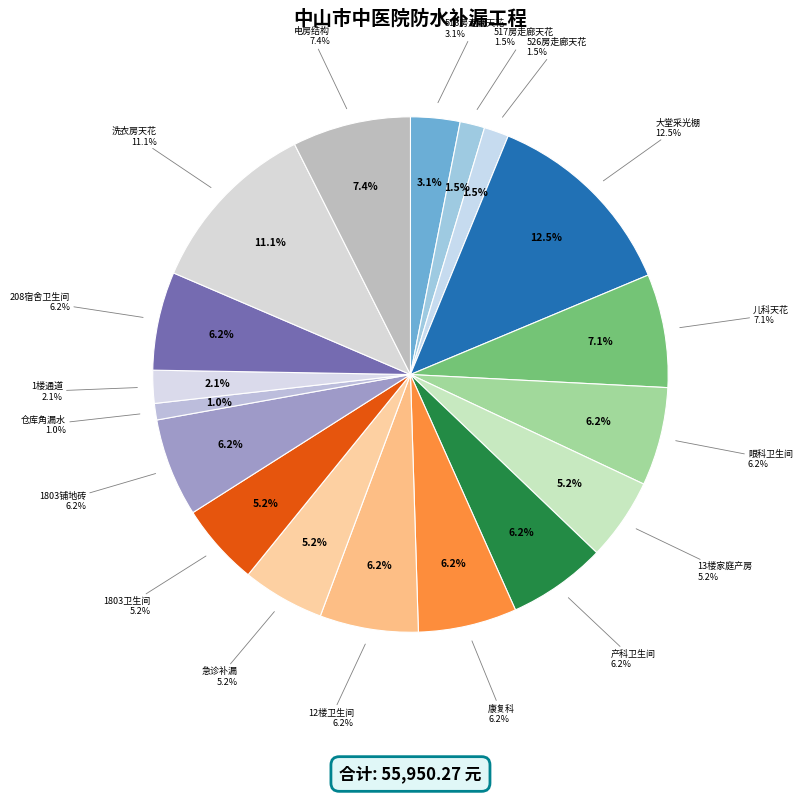

Which slice is the smallest?

制药楼1楼仓库角漏水